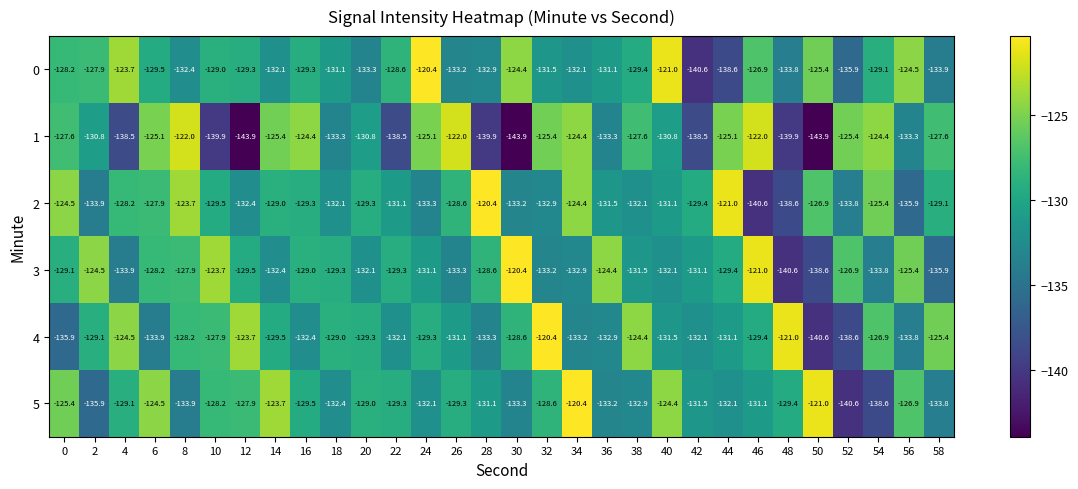

The value of 4 at 50 is -185.5. True or false?

False